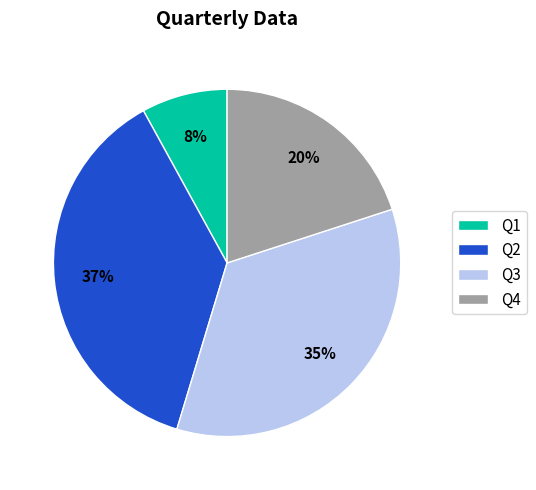

To the nearest percent, what is the difference between the largest and smallest slice percentages?

29%